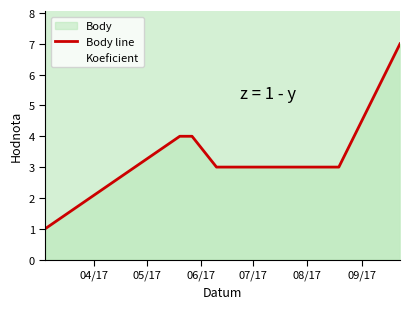

What is the highest value of the Body line series?

7